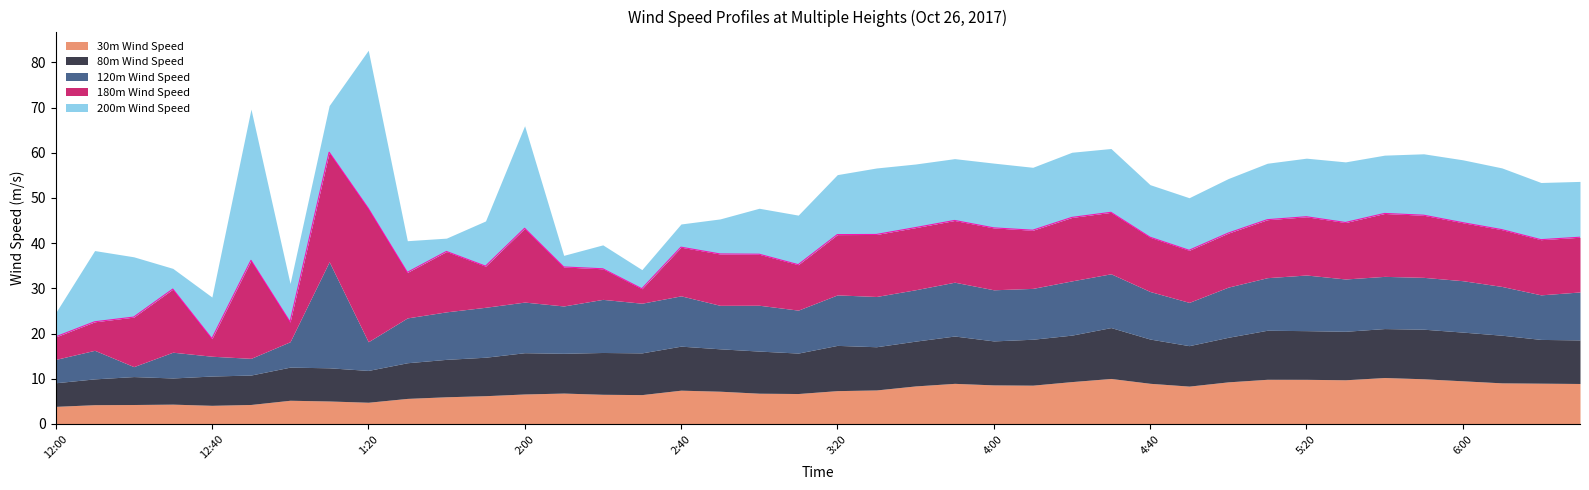

The value of 30m Wind Speed at 3:30 is 7.5. True or false?

True